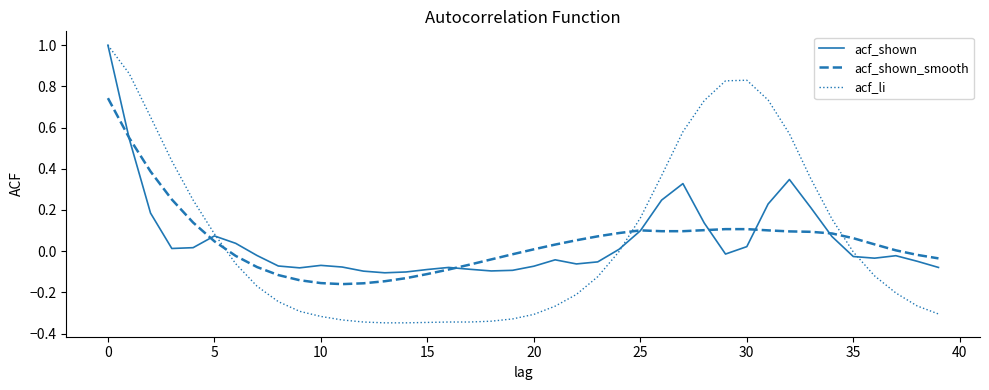

Which series has the widest spread of values?

acf_li